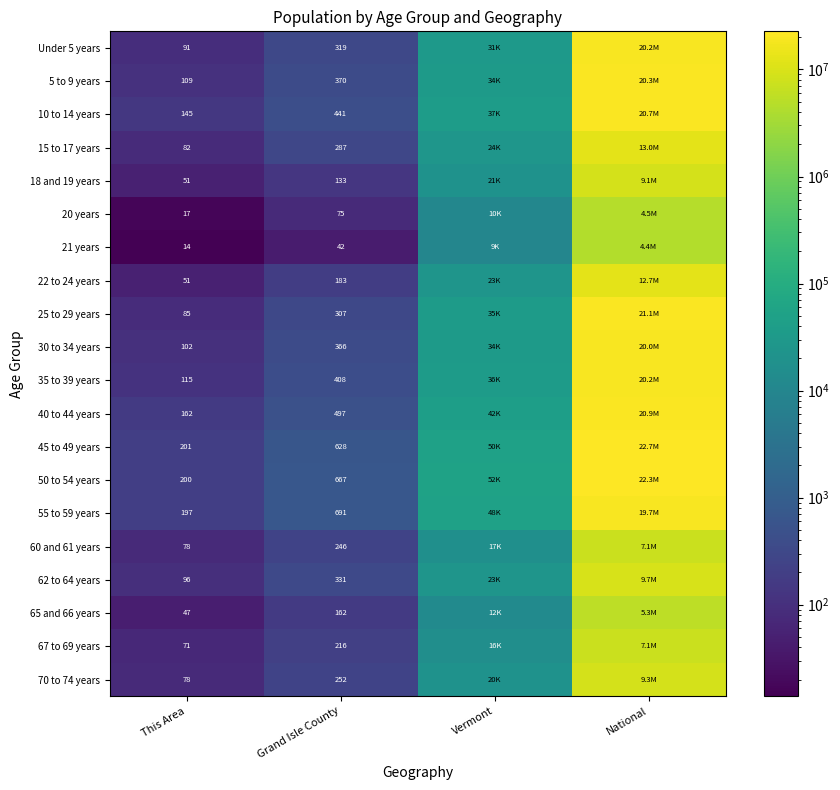

At which category is the sum across all series the highest?

National